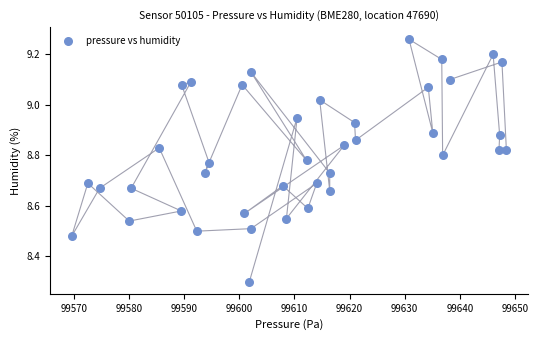

What is the range of Y values (max minus min)?

1.0